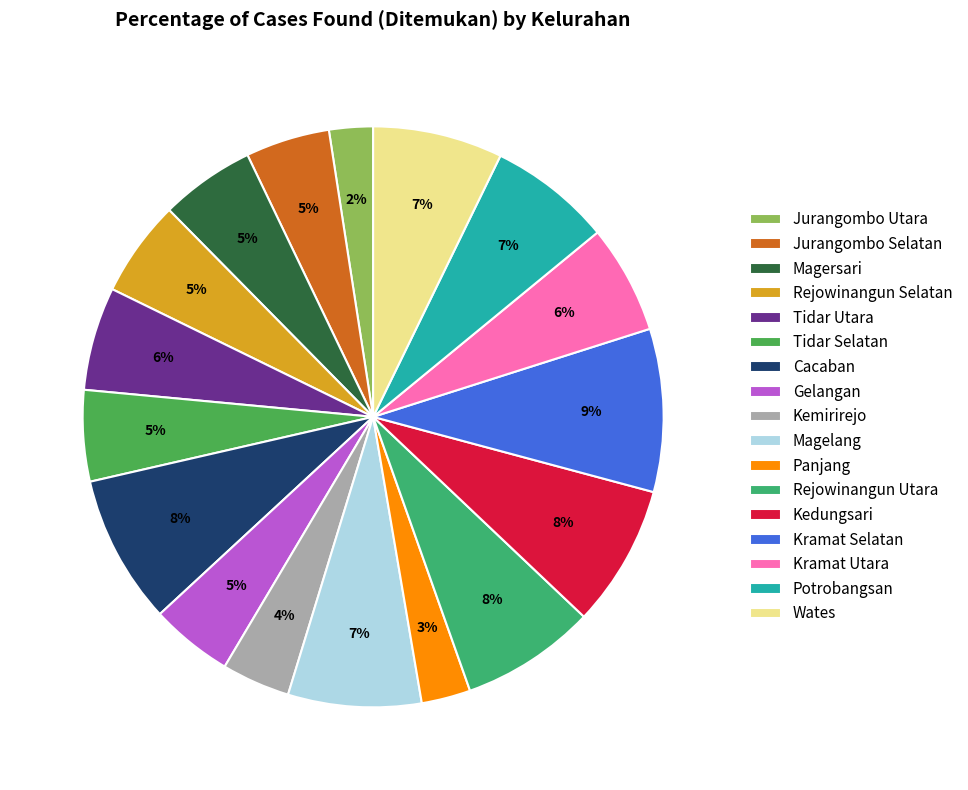

Rank the categories by value from highest to lowest.

Kramat Selatan, Cacaban, Kedungsari, Rejowinangun Utara, Magelang, Wates, Potrobangsan, Kramat Utara, Tidar Utara, Rejowinangun Selatan, Magersari, Tidar Selatan, Jurangombo Selatan, Gelangan, Kemirirejo, Panjang, Jurangombo Utara